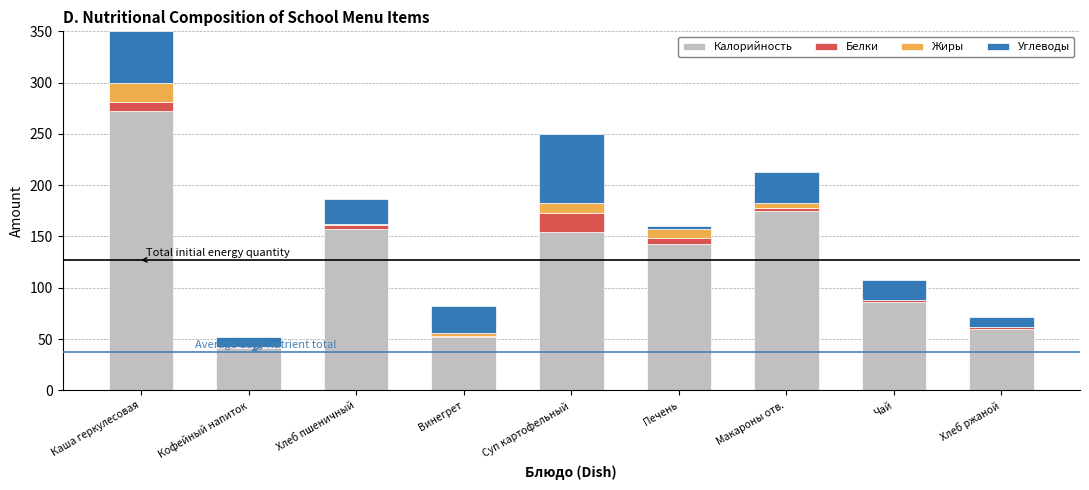

What is the highest value of the Калорийность series?

272.0